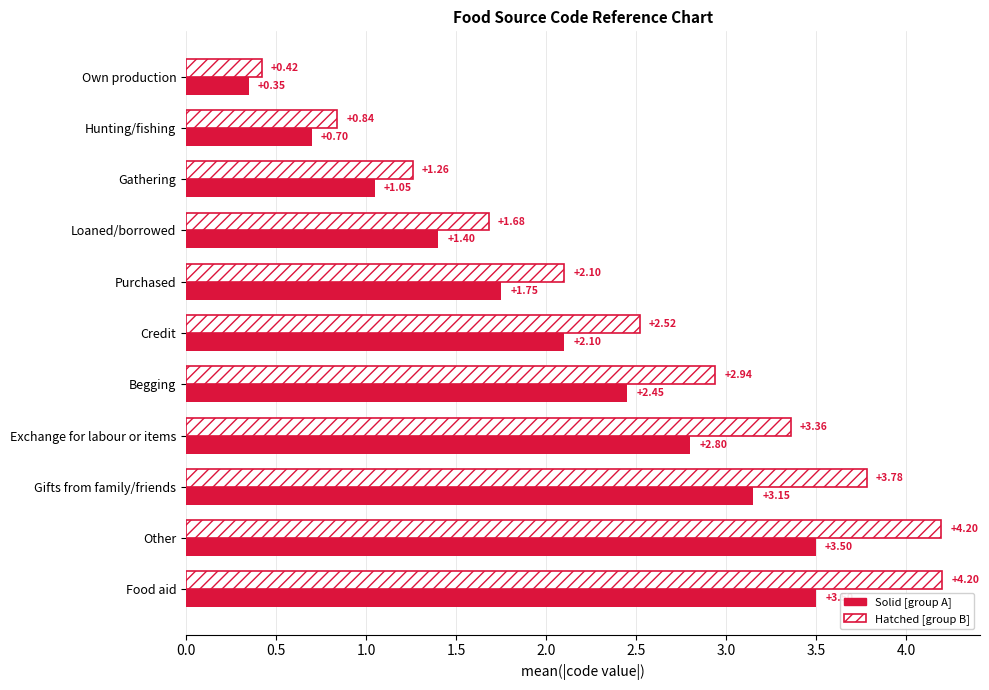

What is the sum of all Hatched [group B] values?

27.3